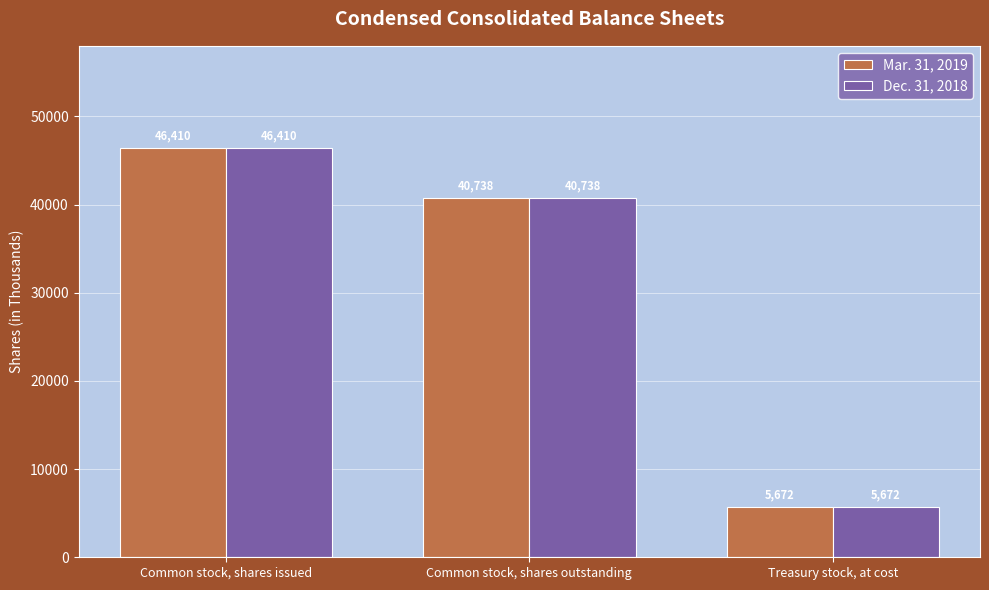

How many series are shown in this chart?

2